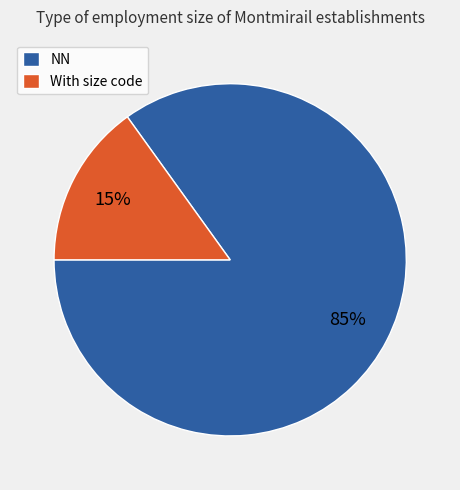

To the nearest percent, what is the average slice percentage?

50%